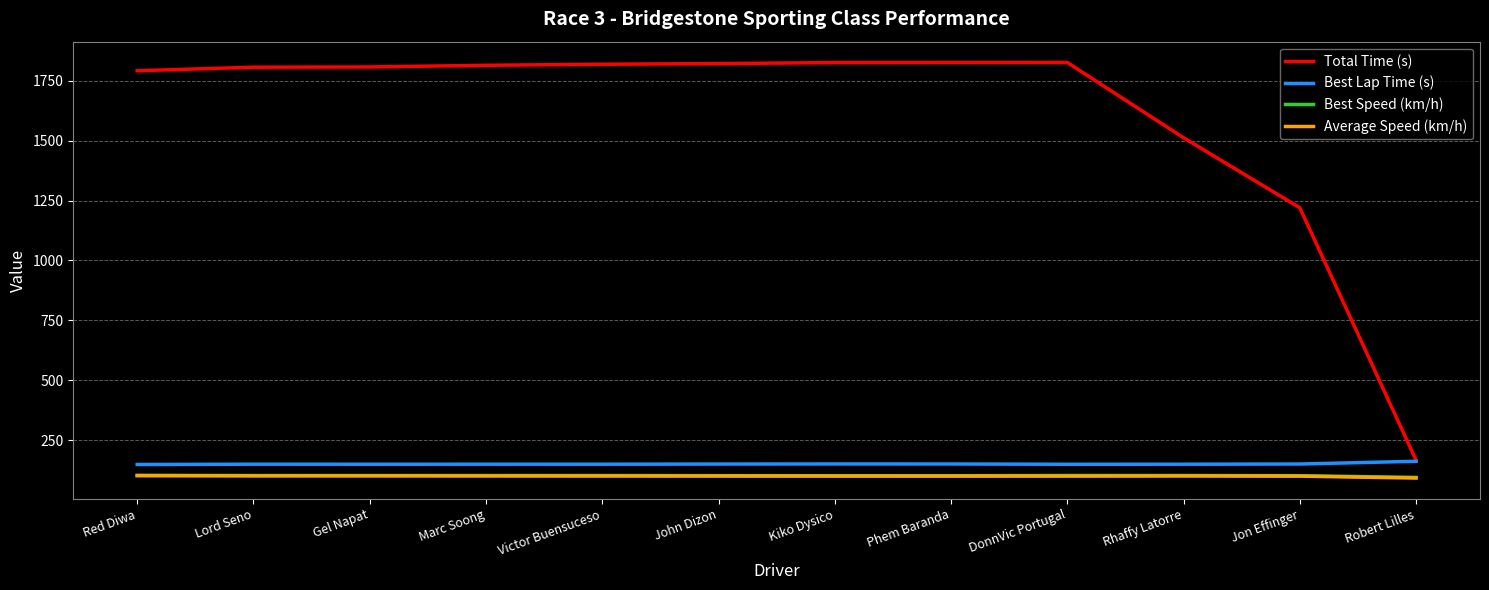

Which series has the widest spread of values?

Total Time (s)